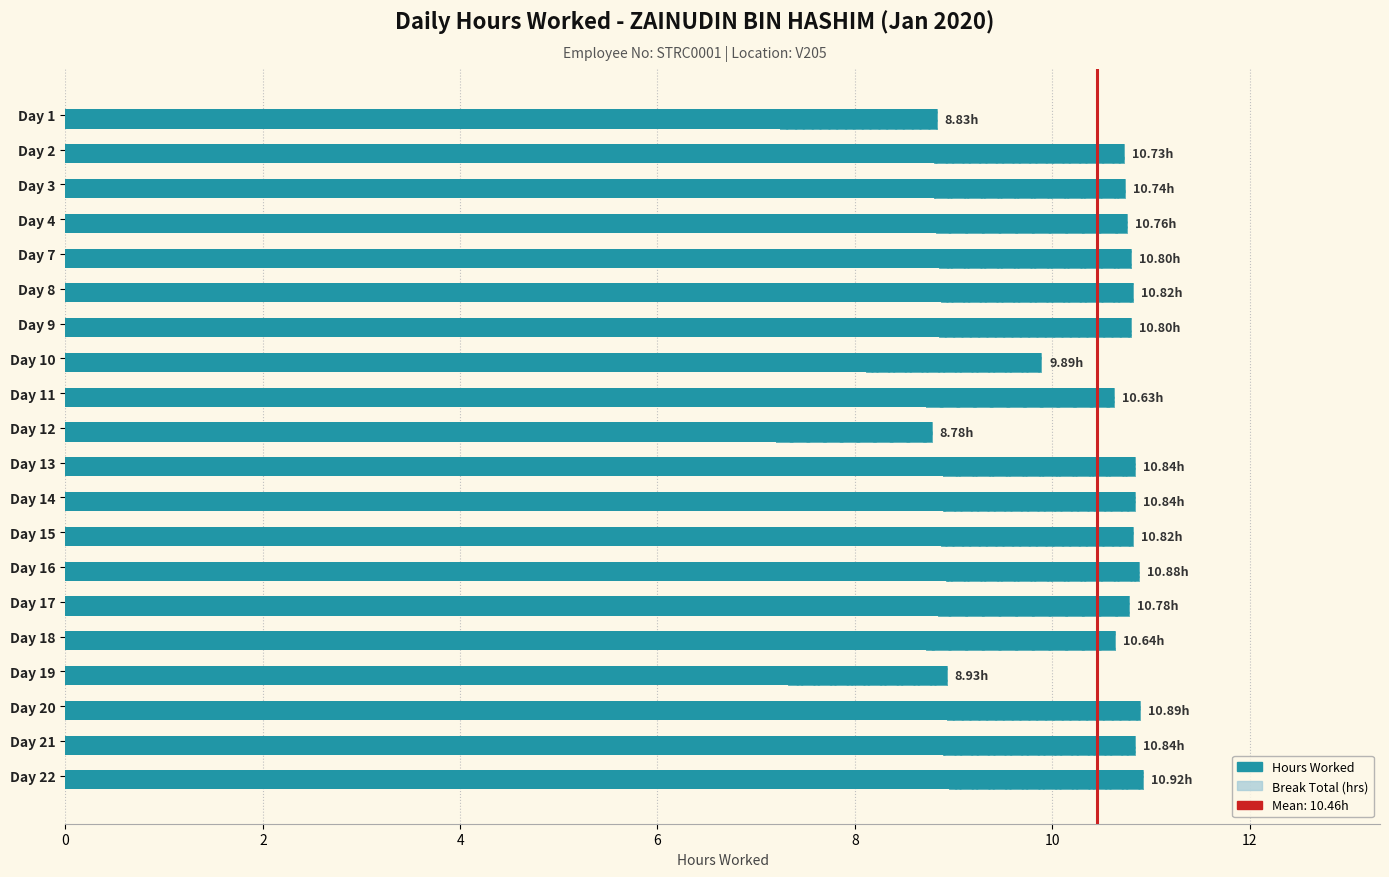

How many categories are shown in the chart?

20